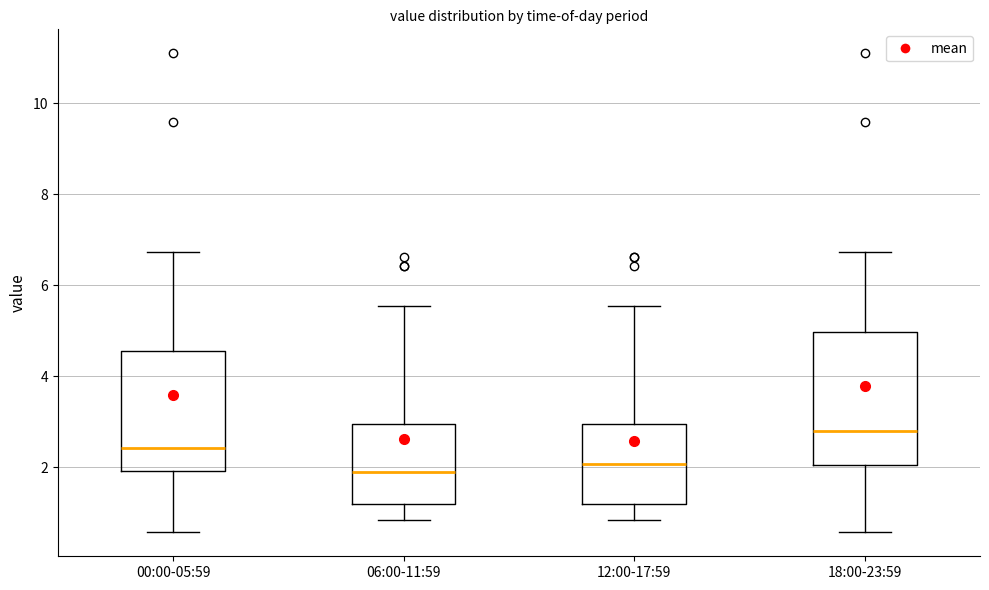

Reading left to right, transcribe this box plot: for each box, give where its median line is, the range the box spans, and where its two whiskers end, as read against the y-axis. The values are not printed on the chart, so give them approximately, as read against the axis.

00:00-05:59: median 2.4, box 2.0 to 4.6, whiskers 0.6 to 6.8
06:00-11:59: median 2.0, box 1.2 to 3.0, whiskers 0.8 to 5.6
12:00-17:59: median 2.0, box 1.2 to 3.0, whiskers 0.8 to 5.6
18:00-23:59: median 2.8, box 2.0 to 5.0, whiskers 0.6 to 6.8